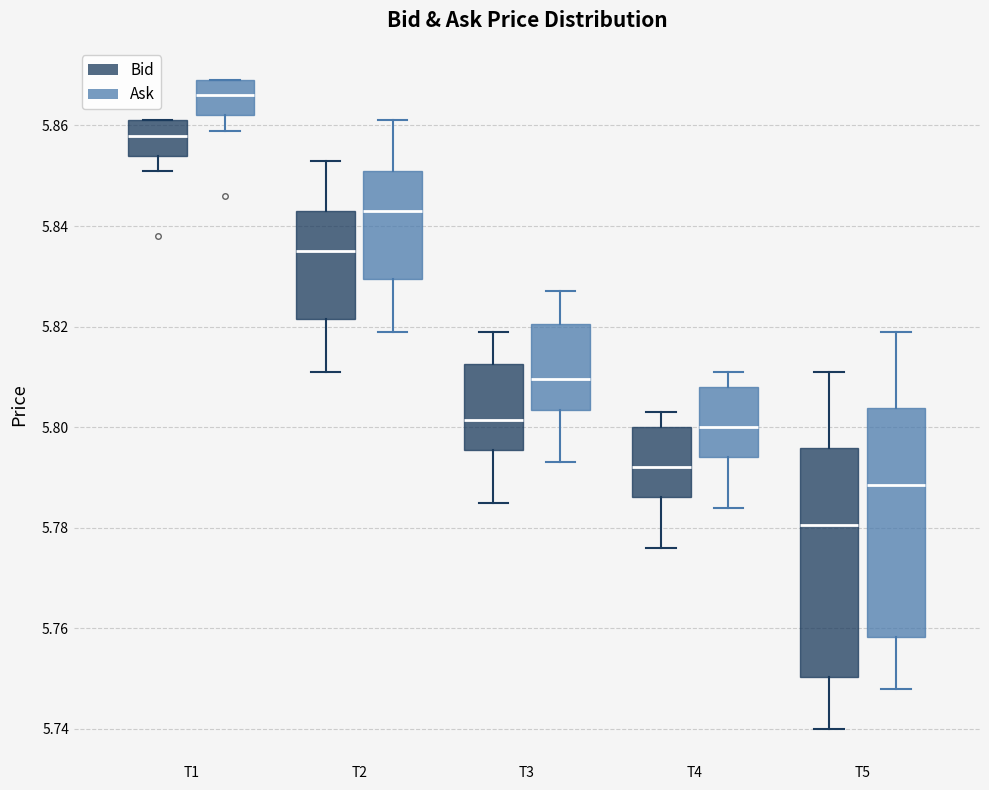

Where does the lower whisker of the box for T2 (Ask) end on the y-axis? The values are not printed on the chart, so give them approximately, as read against the axis.

5.820